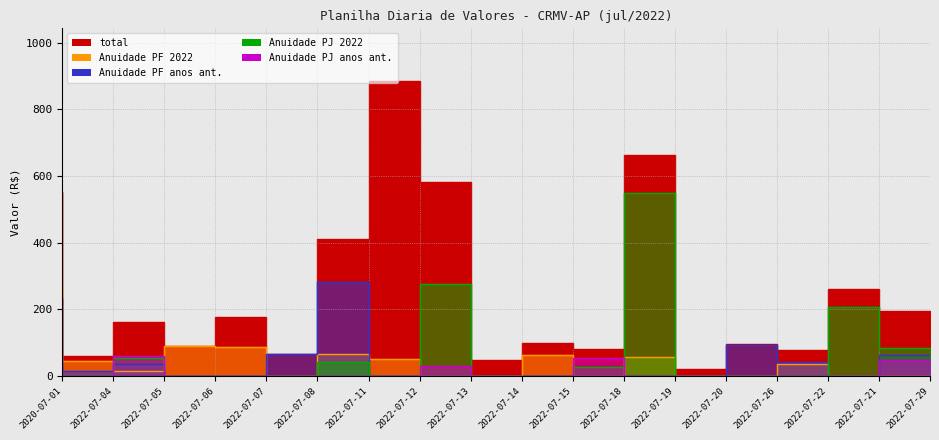

Which category has the highest value across all series?

2022-07-12